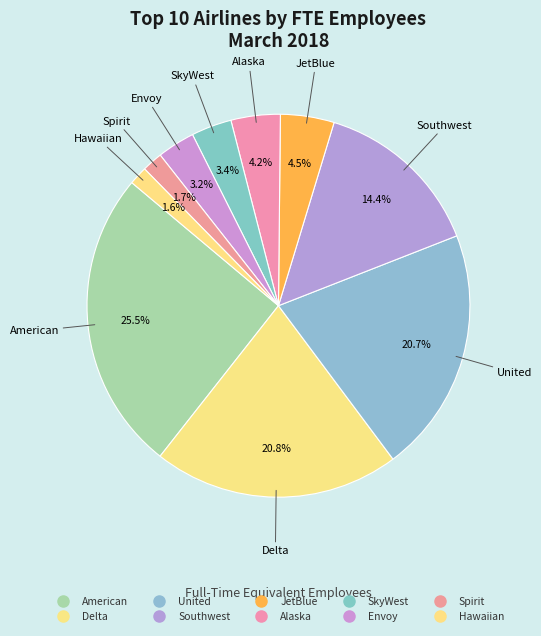

Rank the categories by value from lowest to highest.

Hawaiian, Spirit, Envoy, SkyWest, Alaska, JetBlue, Southwest, United, Delta, American